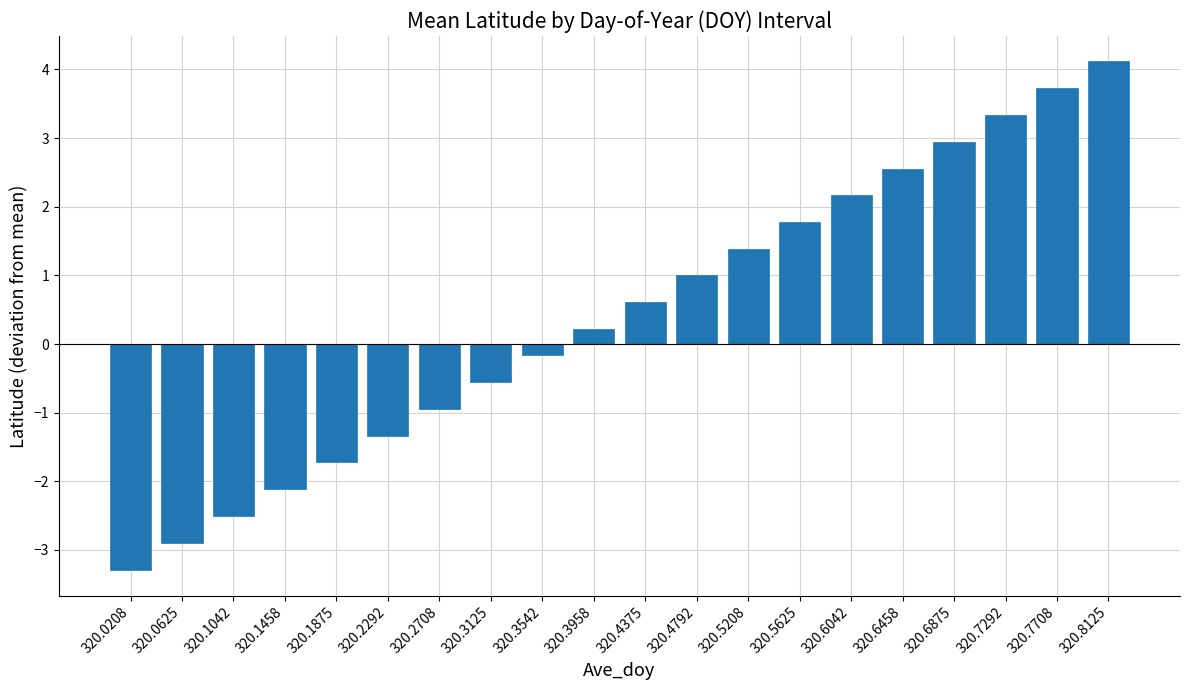

What is the average value?

0.4